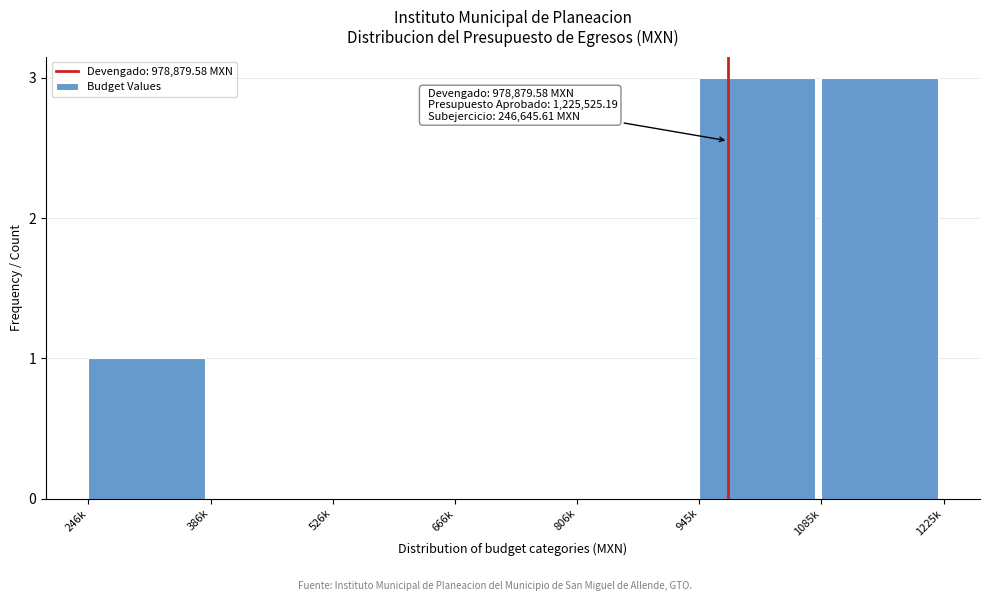

Reading left to right, what are all the values shown in this chart?

246k=1	386k=0	526k=0	666k=0	806k=0	945k=3	1085k=3